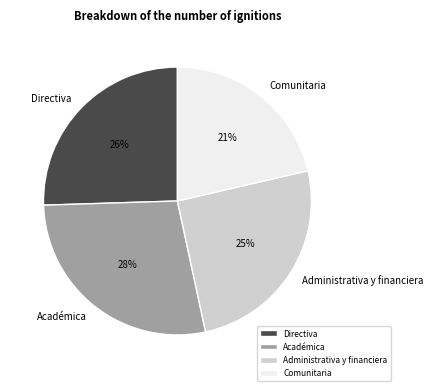

Approximately how many times larger is the value at Administrativa y financiera compared to Comunitaria?

1.2